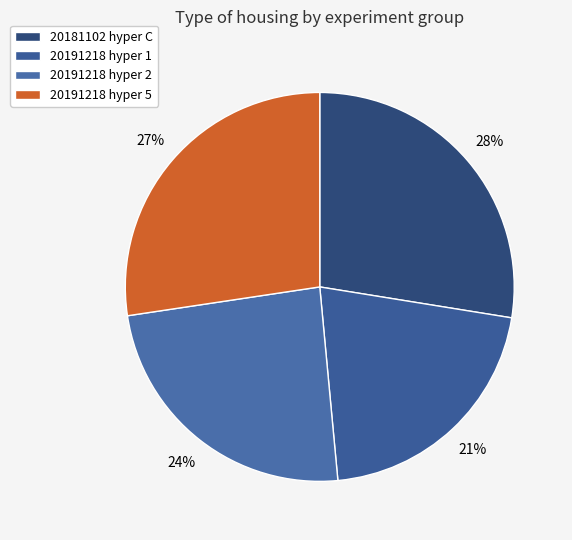

To the nearest percent, what is the average slice percentage?

25%